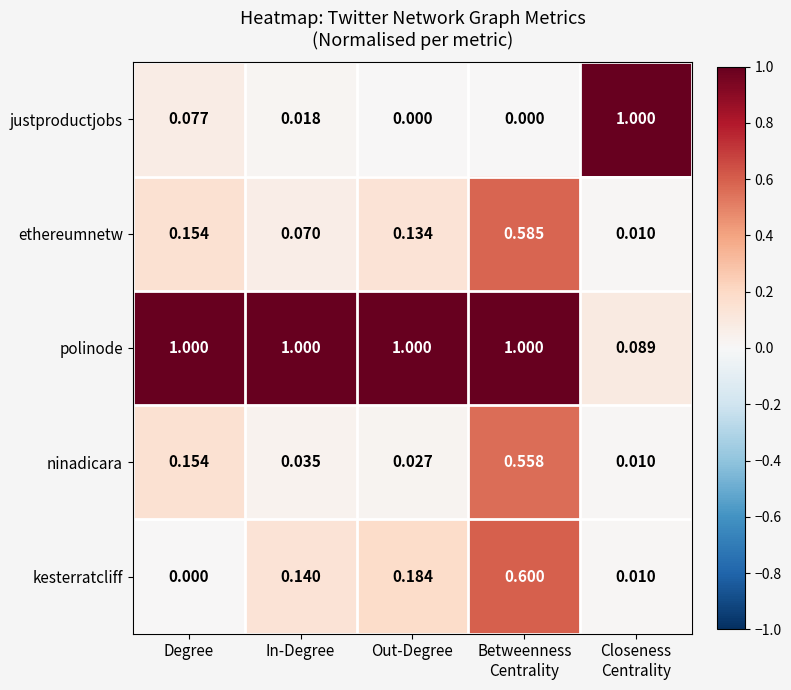

At which label is kesterratcliff closest to 0?

Degree